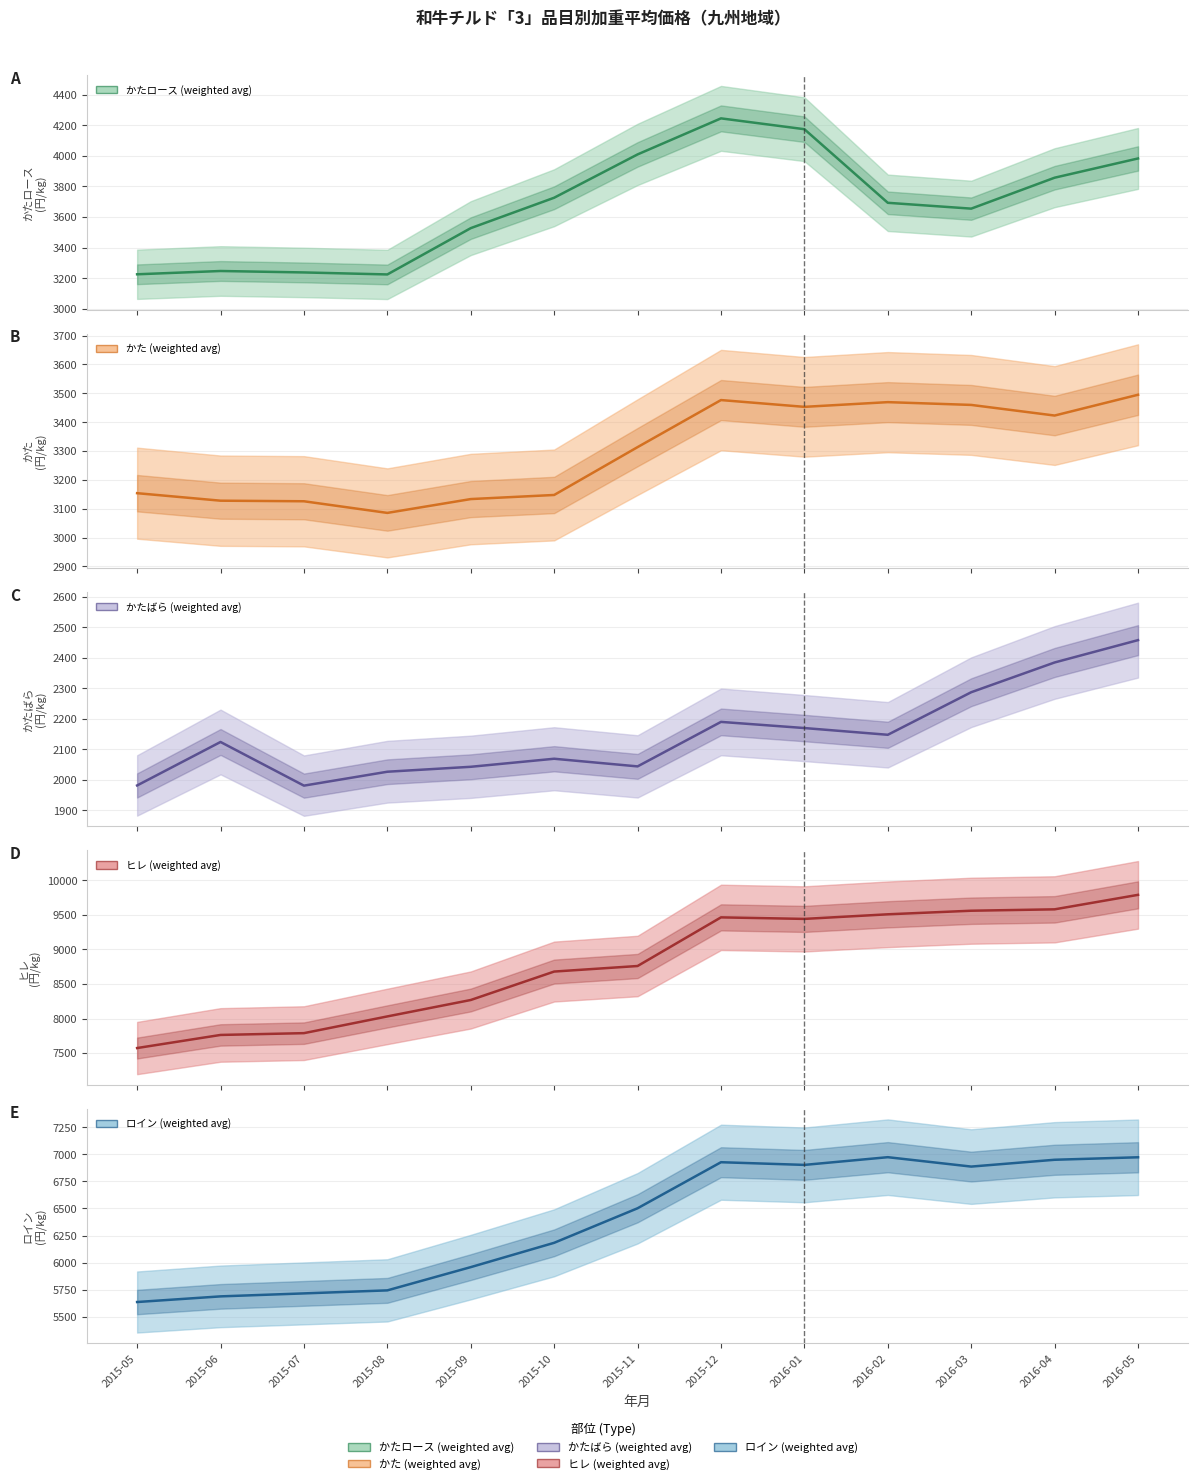

What is the average value of the かたロース (weighted avg) series?

3677.4